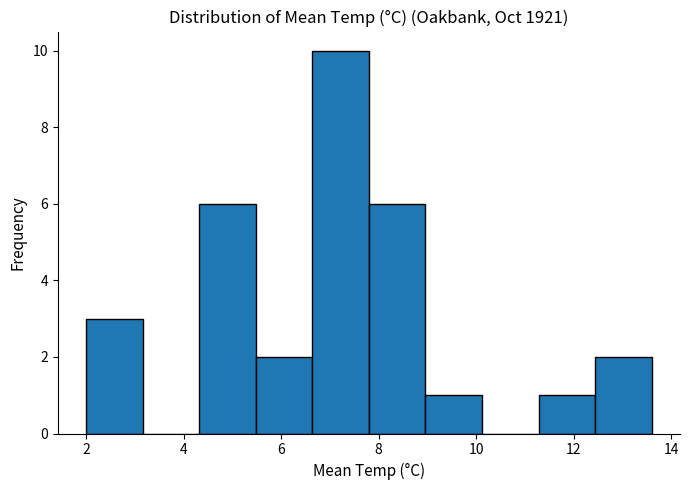

Reading left to right, transcribe this chart: for each bar, give the range it covers on the x-axis and its height. Neither the bar edges nor the heights are printed on the chart, so give them approximately, as read against the axes.

2.00 to 3.16: 3
3.16 to 4.32: 0
4.32 to 5.48: 6
5.48 to 6.64: 2
6.64 to 7.80: 10
7.80 to 8.96: 6
8.96 to 10.12: 1
10.12 to 11.28: 0
11.28 to 12.44: 1
12.44 to 13.60: 2